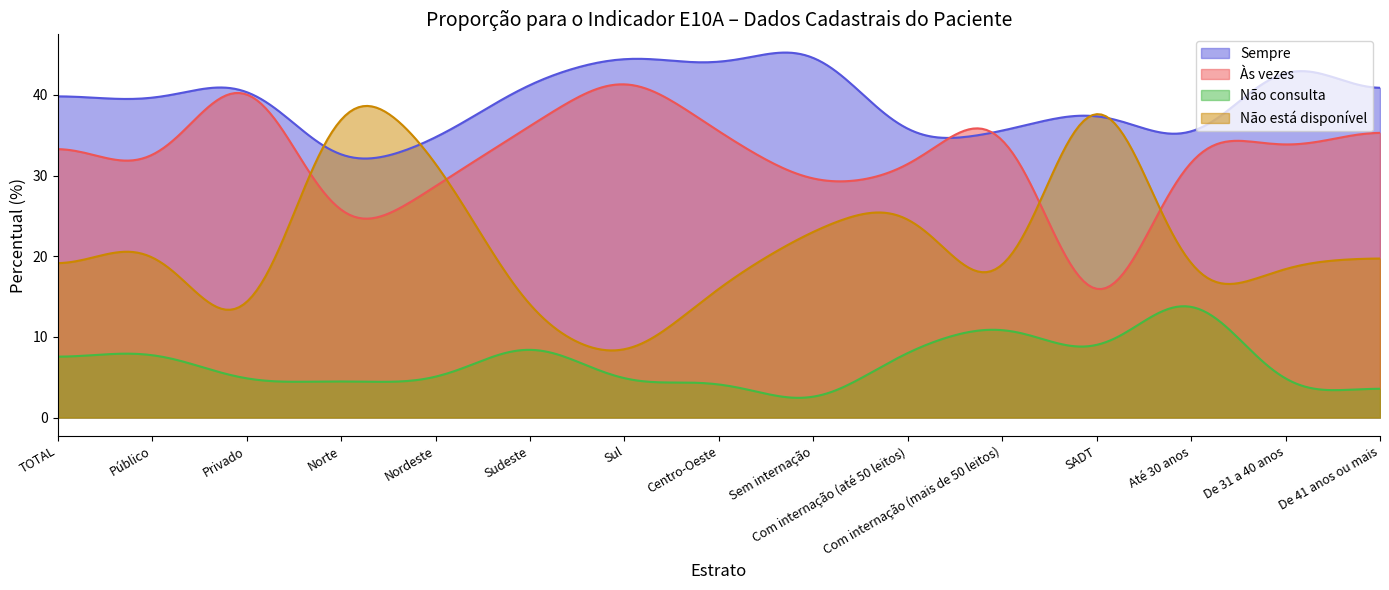

What is the maximum value shown in the chart?

45.3